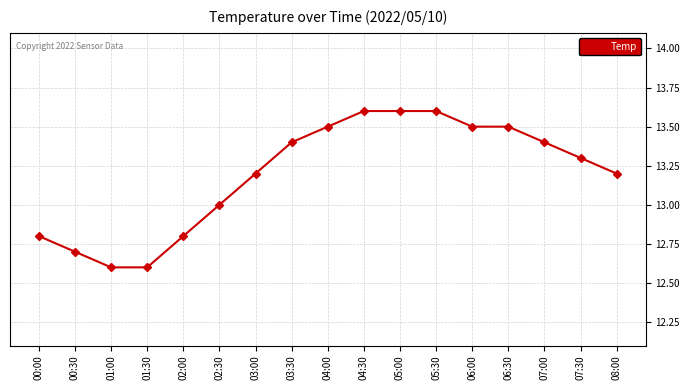

What is the greatest value displayed?

13.6